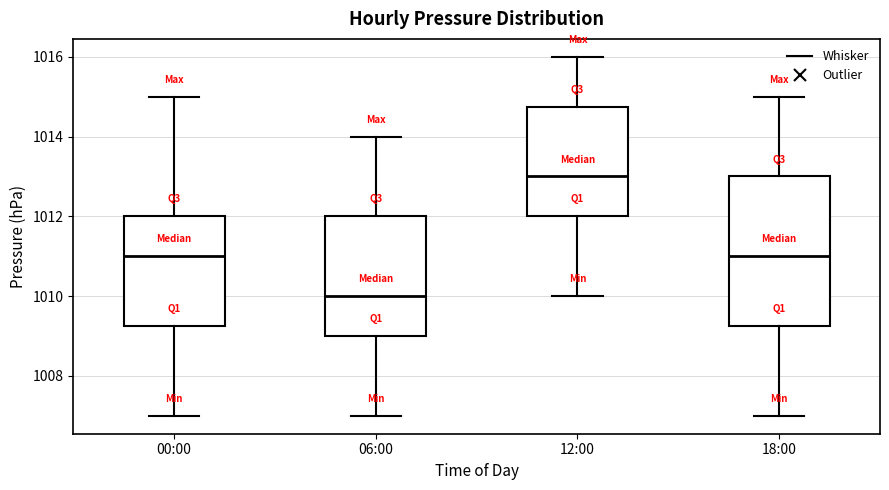

Where does the upper whisker of the box for 00:00 end on the y-axis? The values are not printed on the chart, so give them approximately, as read against the axis.

1015.0